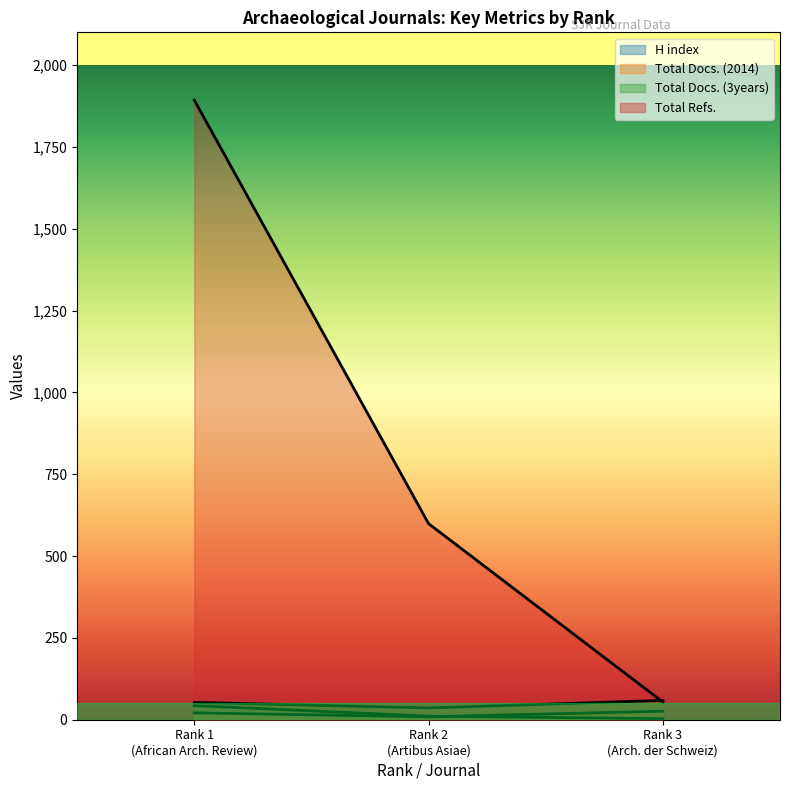

How many lines are shown in the chart?

4